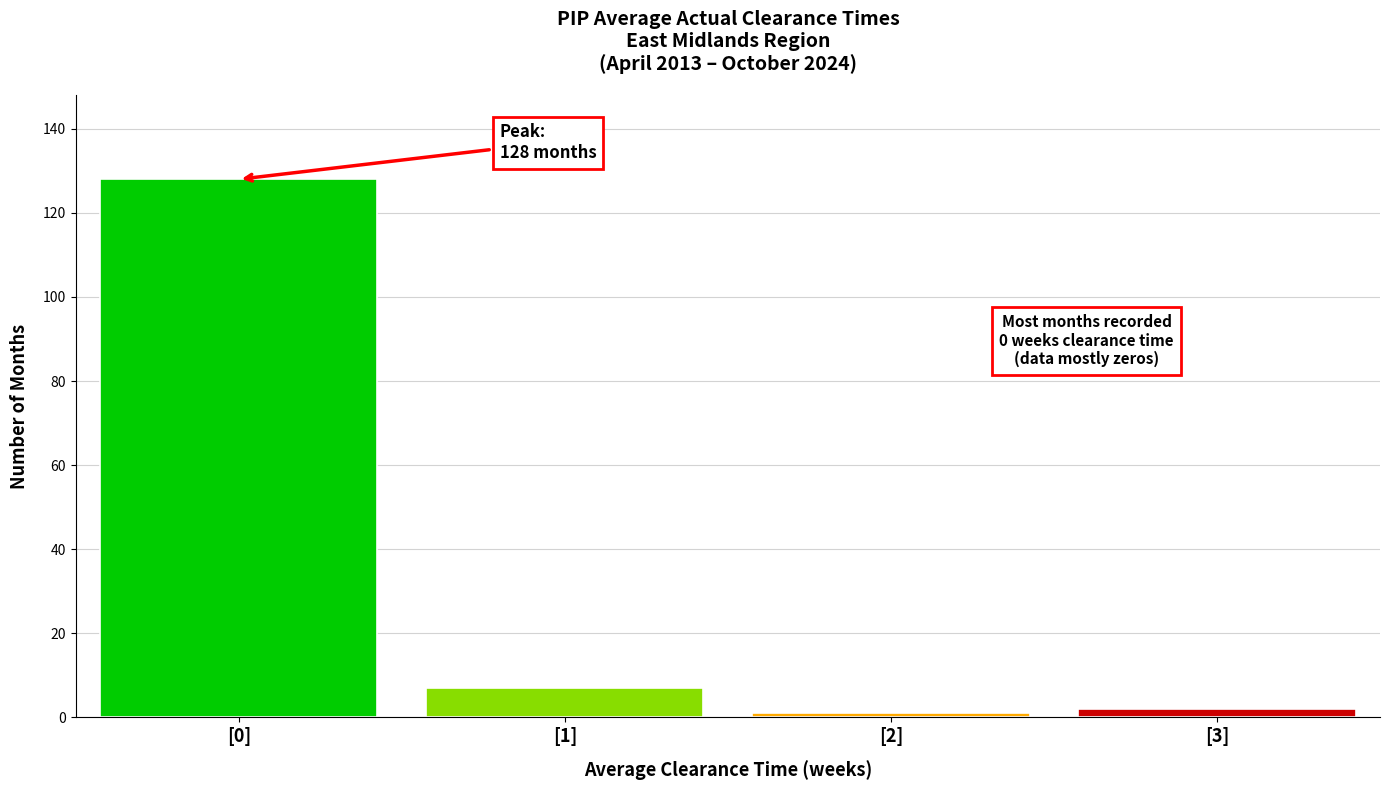

Reading left to right, what are all the values shown in this chart?

128	7	1	2